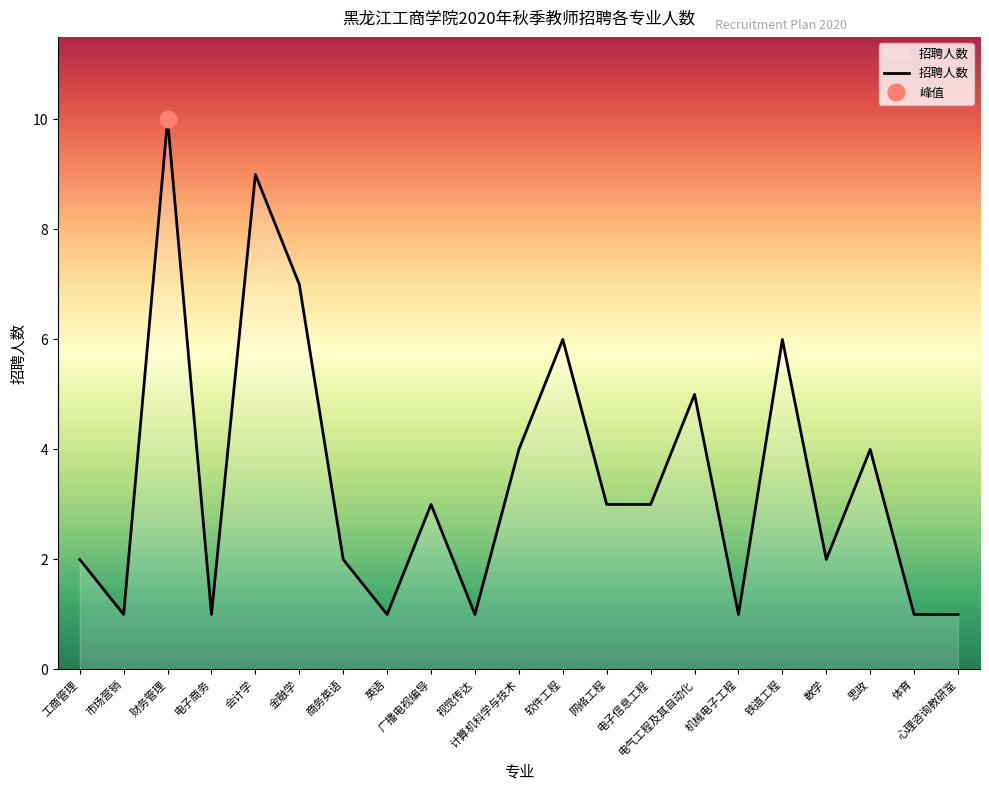

What is the average value?

3